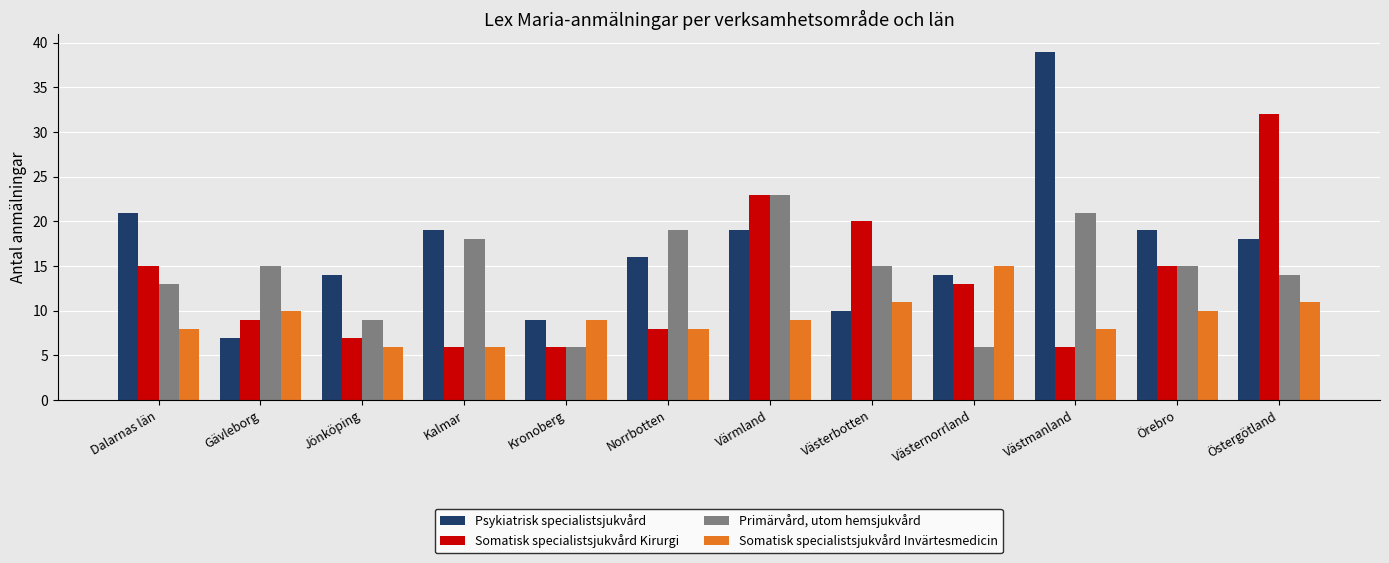

What is the difference between the maximum and second lowest values in the Psykiatrisk specialistsjukvård series?

30